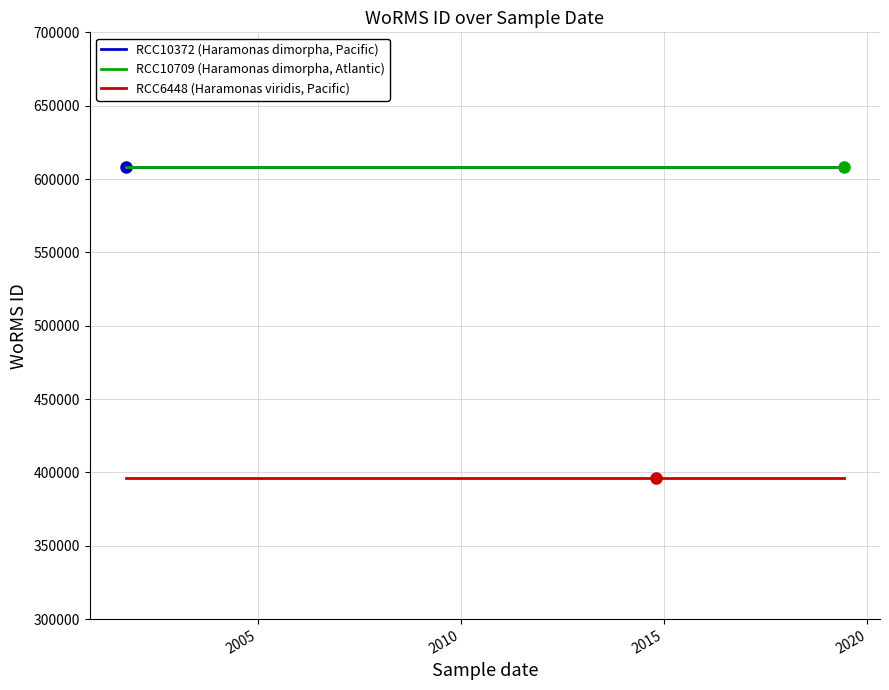

What is the value of the RCC6448 (Haramonas viridis, Pacific) point at the 3rd from the left?

395989